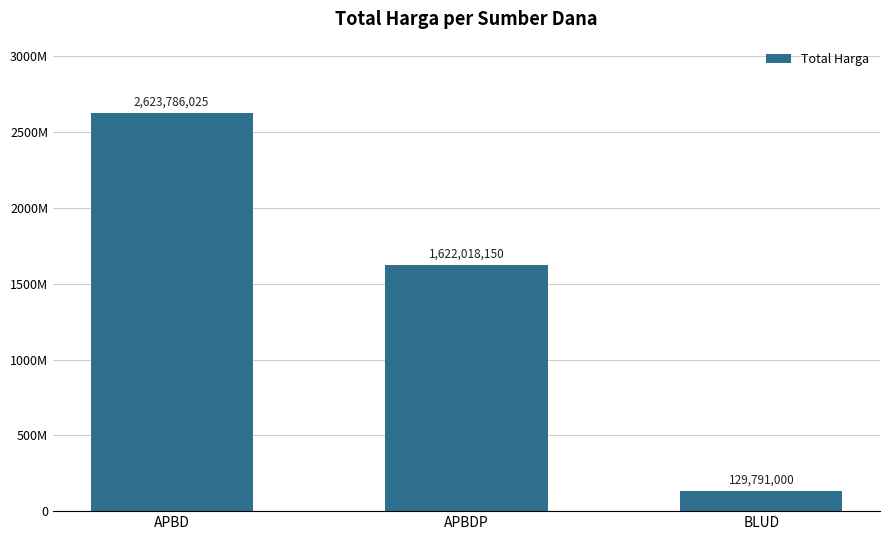

What is the value of the 1st bar from the left?

2623786025